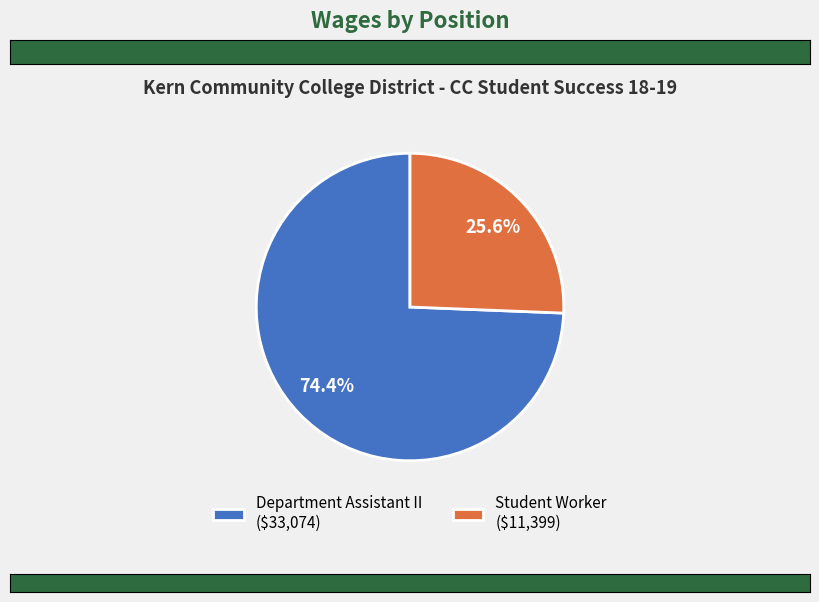

To the nearest percent, what portion does Student Worker represent?

26%